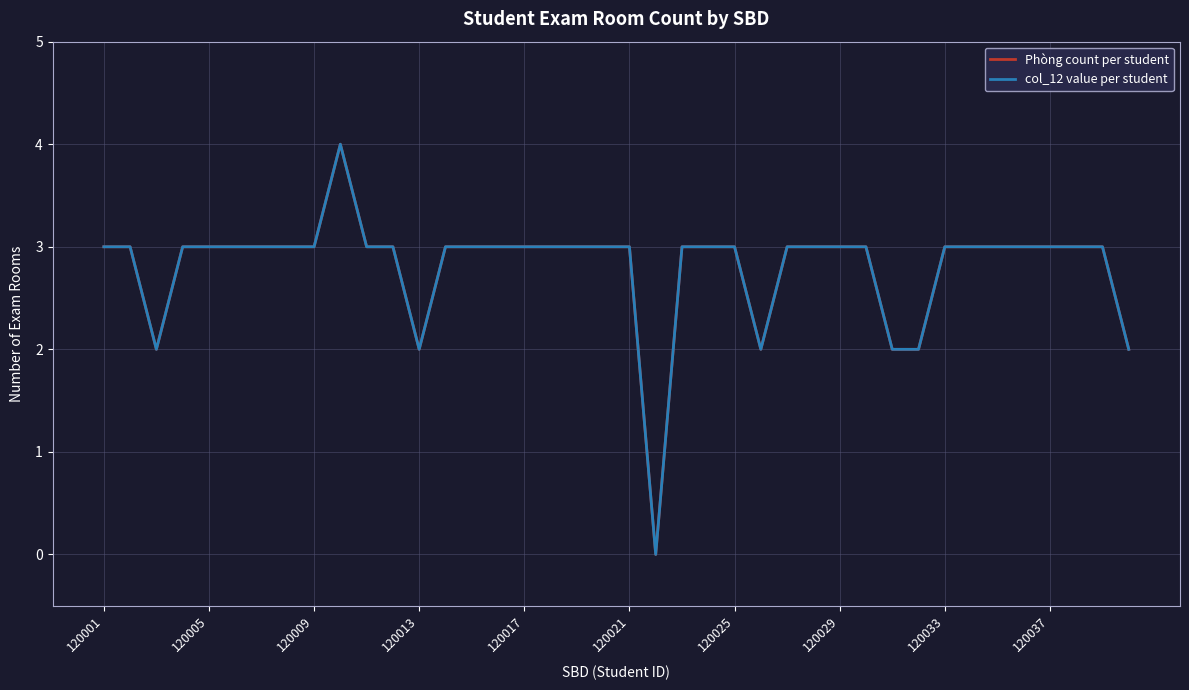

Does the chart have visible grid lines?

Yes